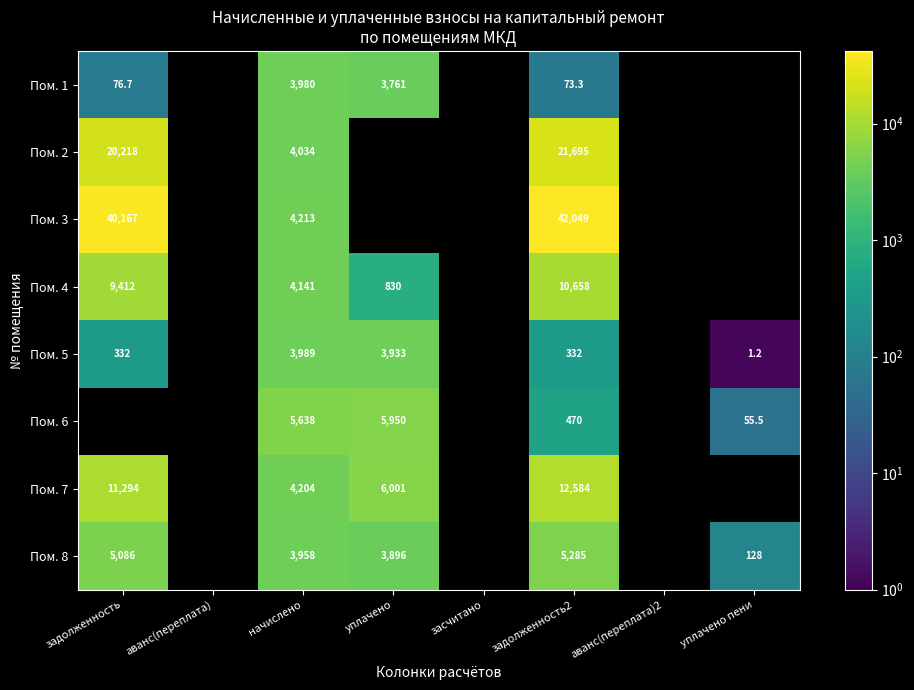

Is the value of Пом. 5 at уплачено greater than the value of Пом. 1 at задолженность2?

Yes